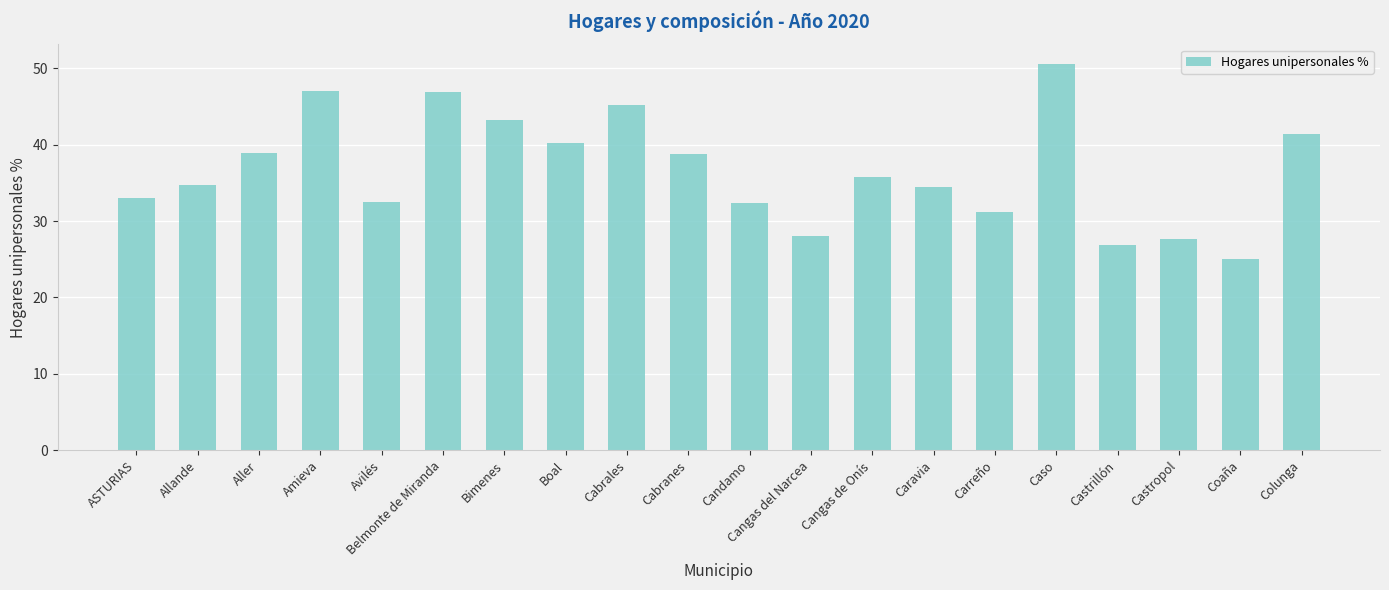

What is the sum of the values at Coaña and Cangas de Onís?

60.8